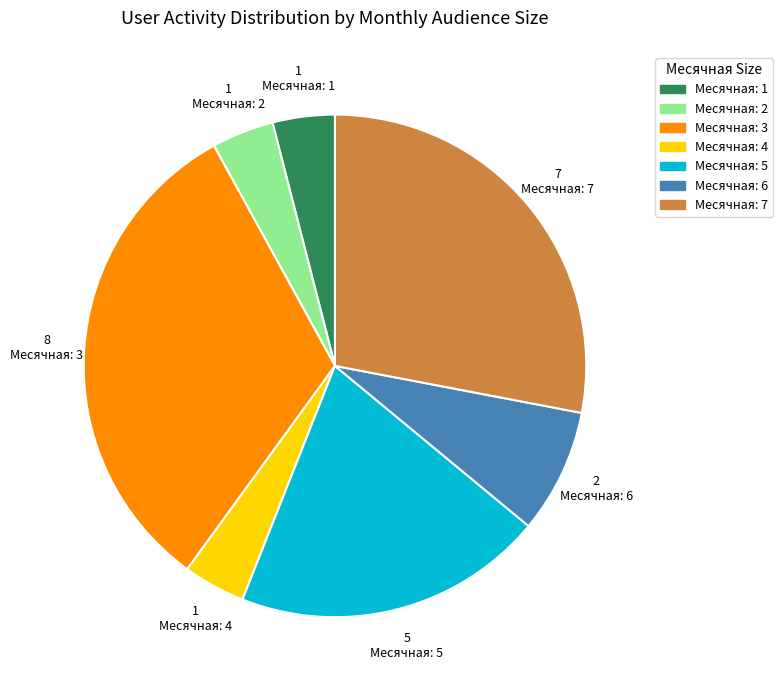

How many segments does this pie chart have?

7